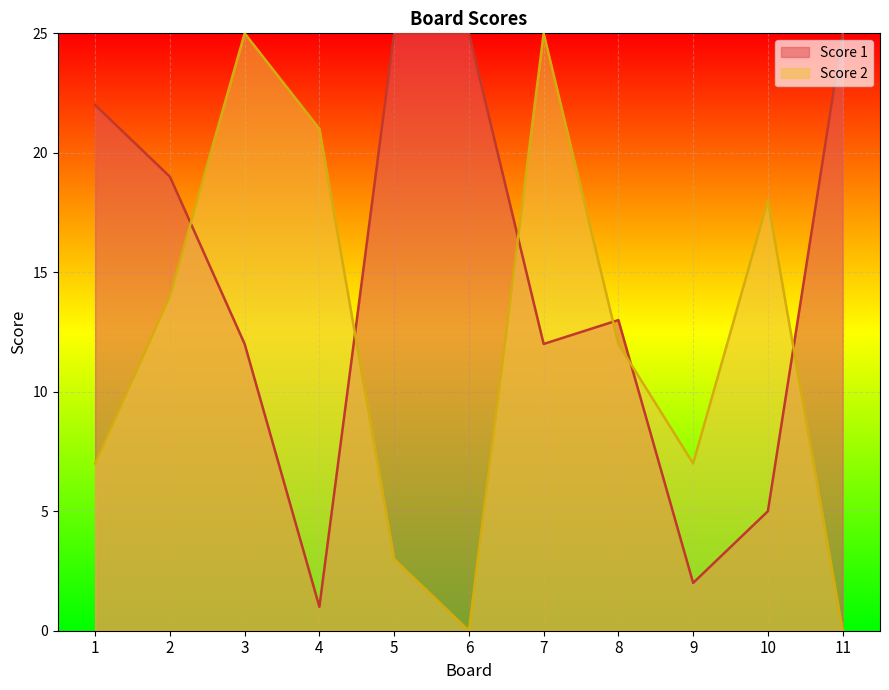

What is the difference between the maximum and second lowest values in the Score 1 series?

23